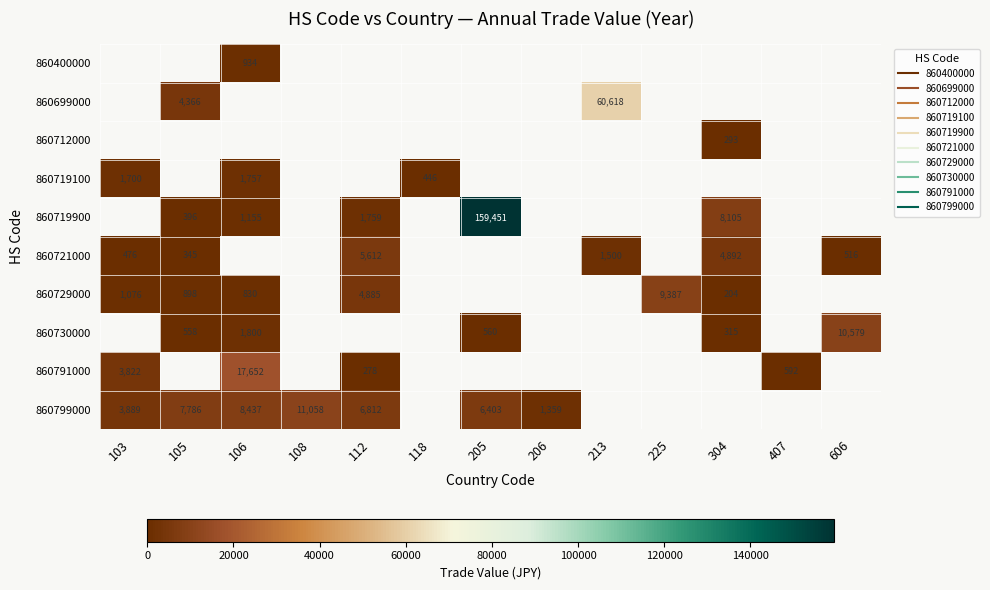

How many values in 860730000 are above zero?

5